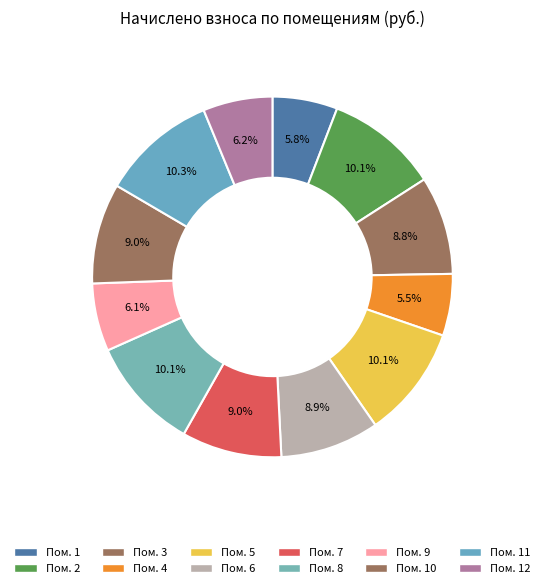

Does any single category account for the majority?

No